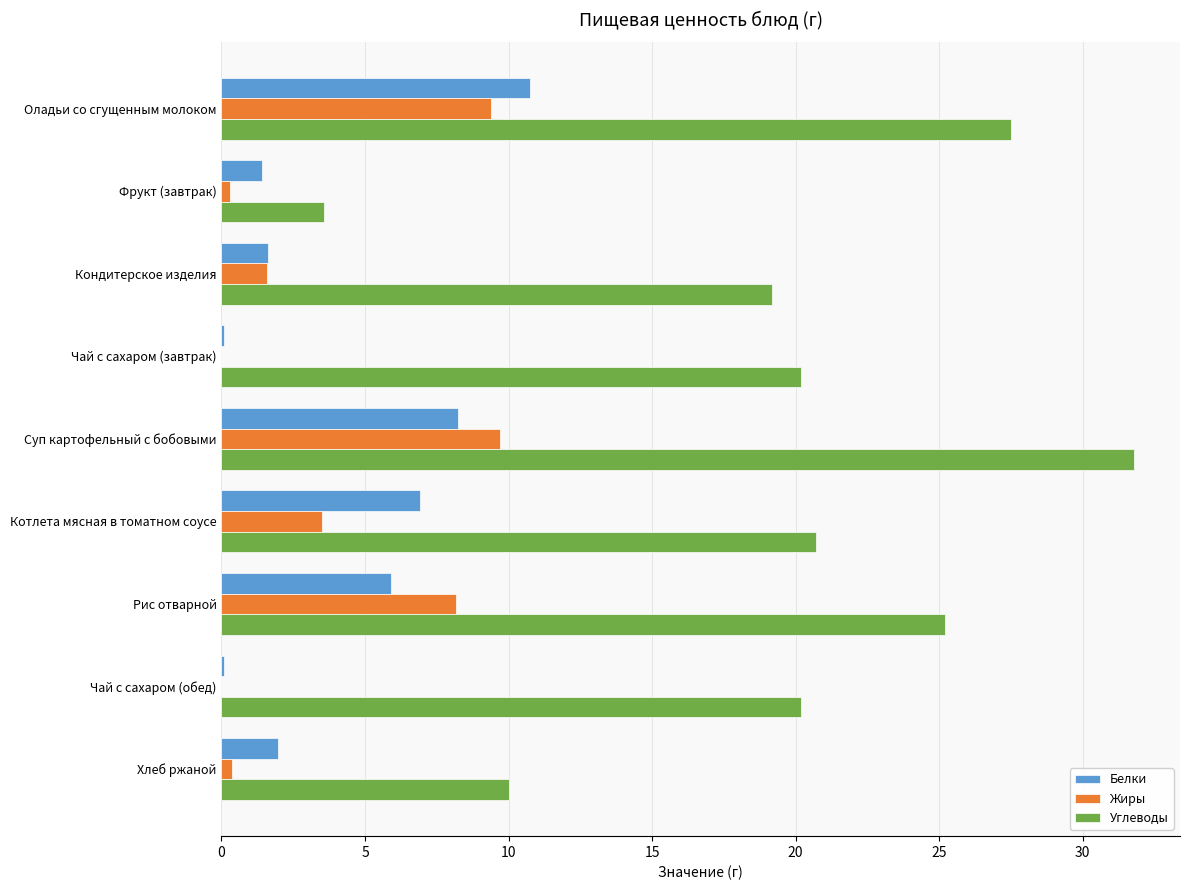

Is the value of Жиры at Оладьи со сгущенным молоком greater than the value of Белки at Оладьи со сгущенным молоком?

No